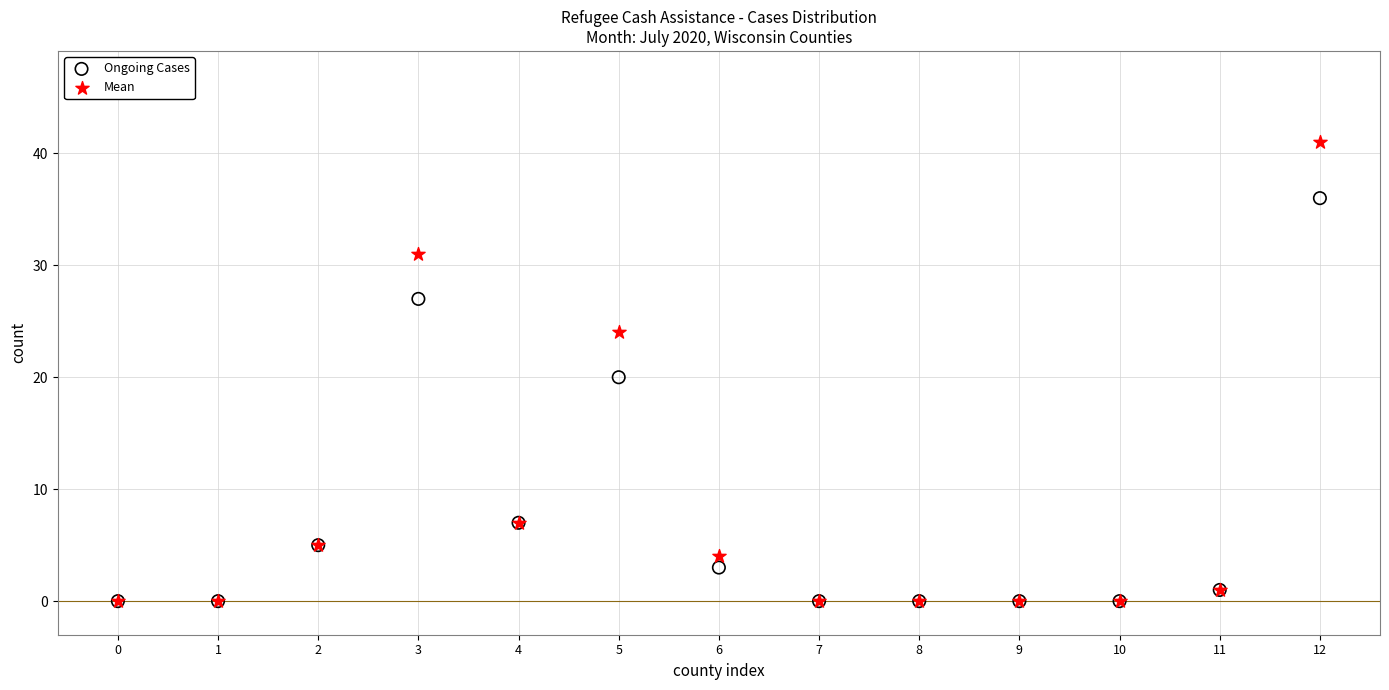

In the Ongoing Cases series, what Y value is closest to 18?

20